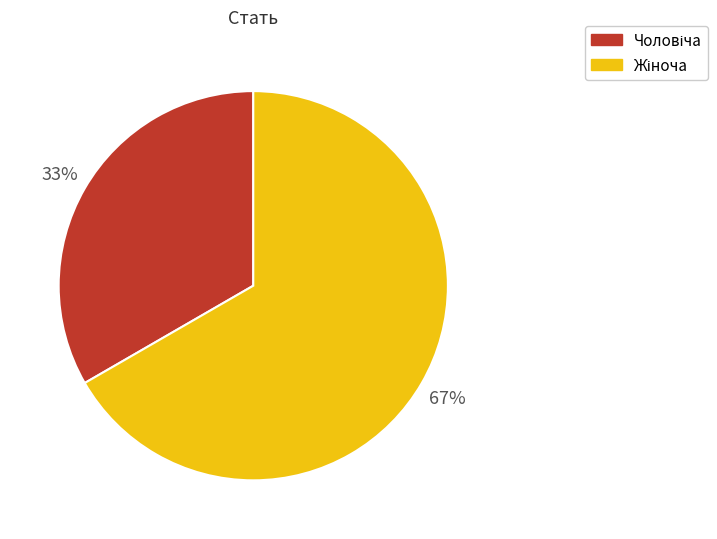

Is there any slice that represents more than half of the pie?

Yes